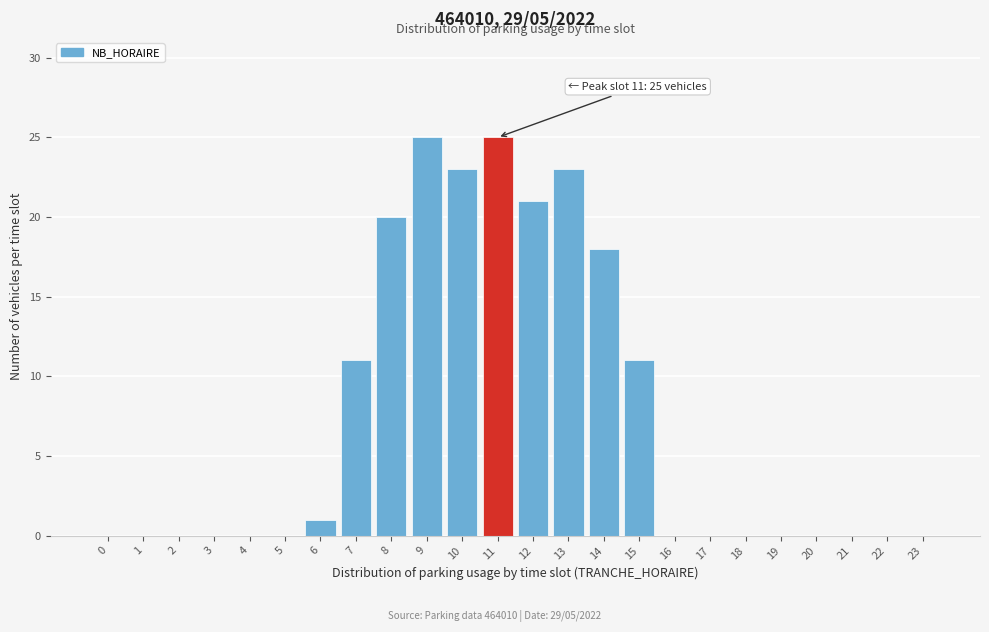

Reading right to left, transcribe all the data shown in this chart.

23=0	22=0	21=0	20=0	19=0	18=0	17=0	16=0	15=11	14=18	13=23	12=21	11=25	10=23	9=25	8=20	7=11	6=1	5=0	4=0	3=0	2=0	1=0	0=0